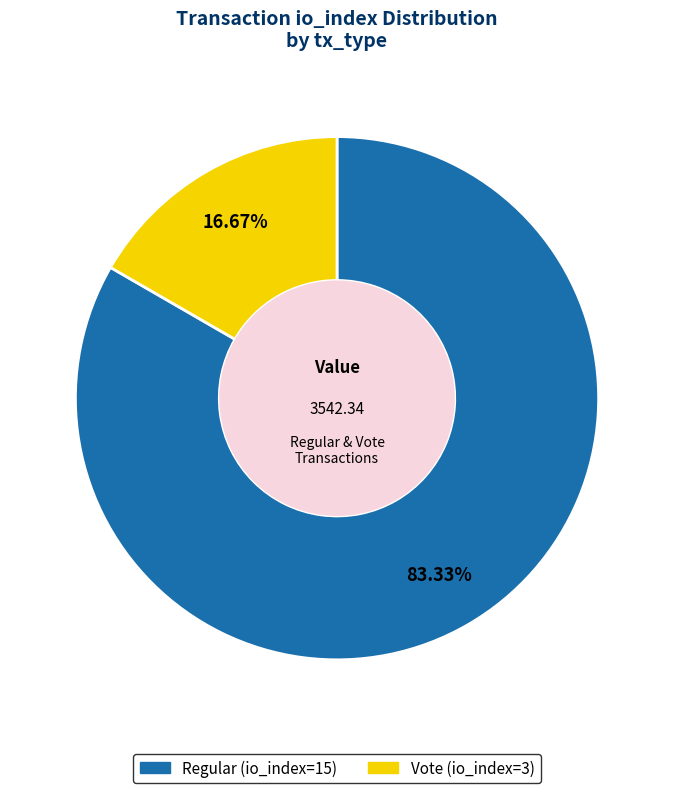

To the nearest percent, what is the average slice percentage?

50%